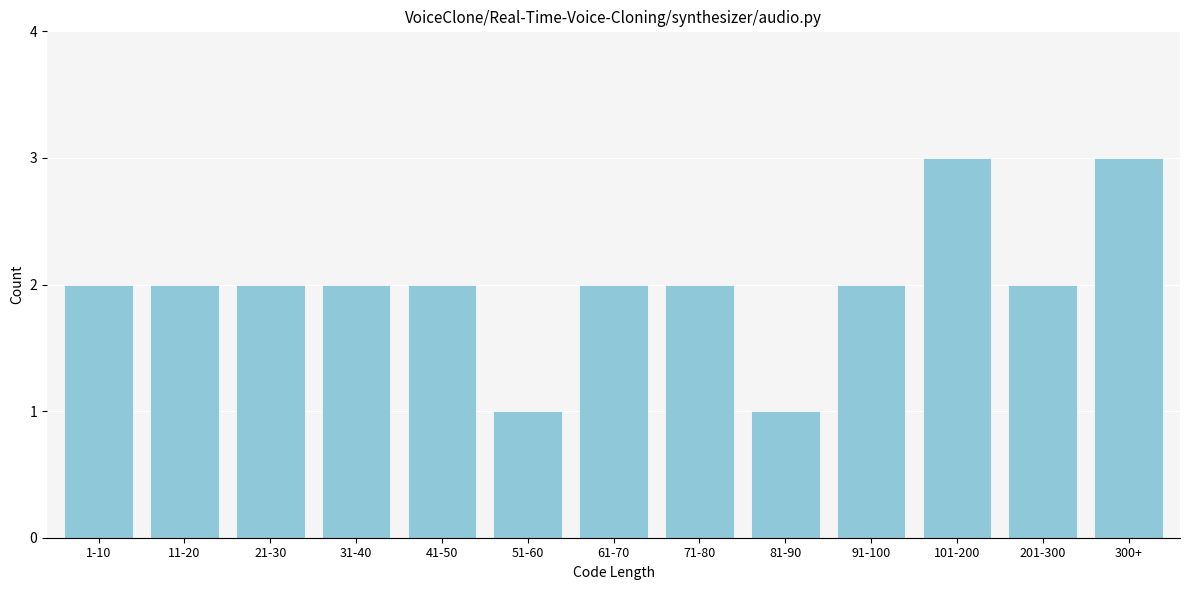

Reading right to left, extract all data points from this chart.

3	2	3	2	1	2	2	1	2	2	2	2	2